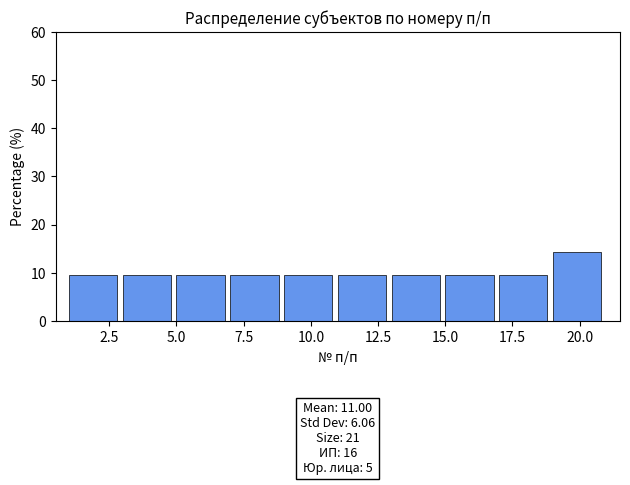

Which range on the x-axis has the tallest bar?

19 to 21